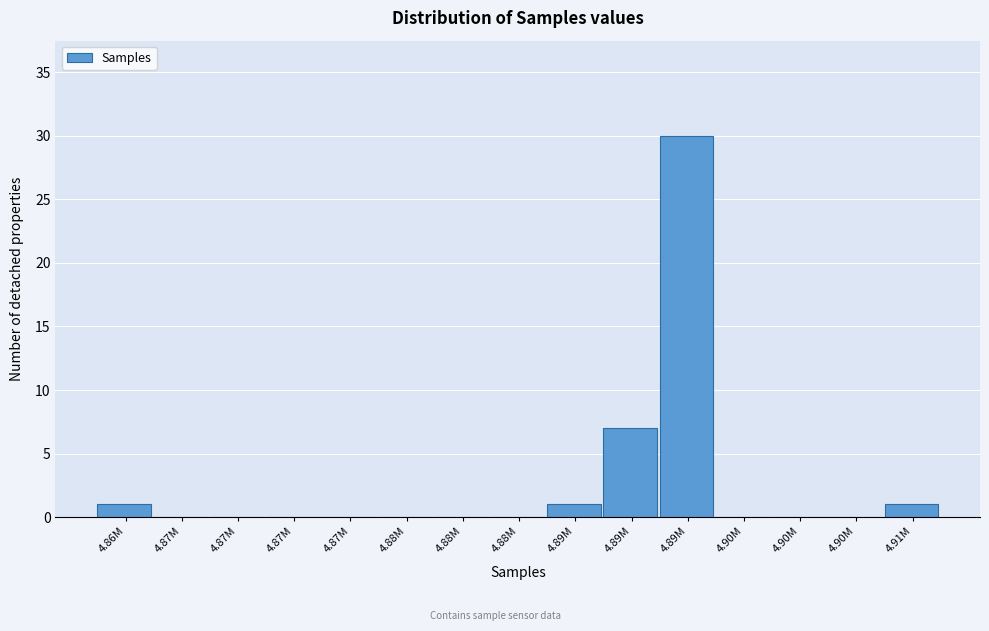

How many distinct data groups are displayed?

1